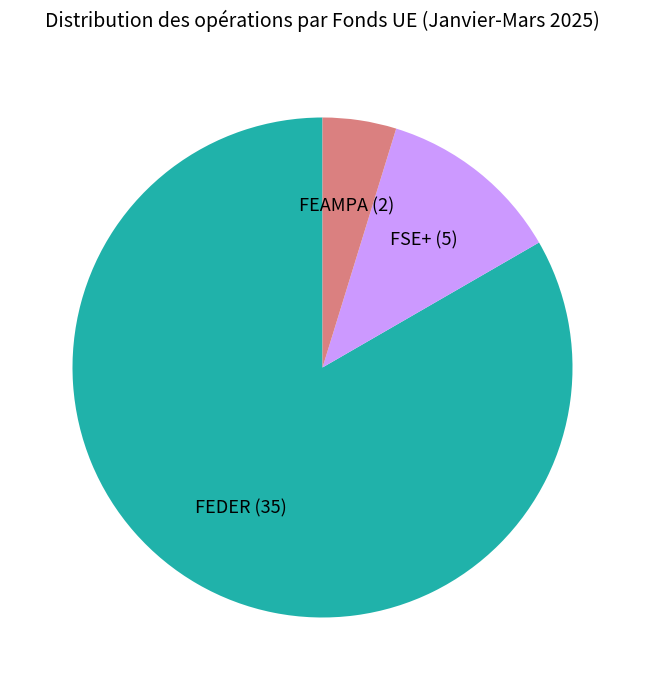

Is there a majority slice in this chart?

Yes